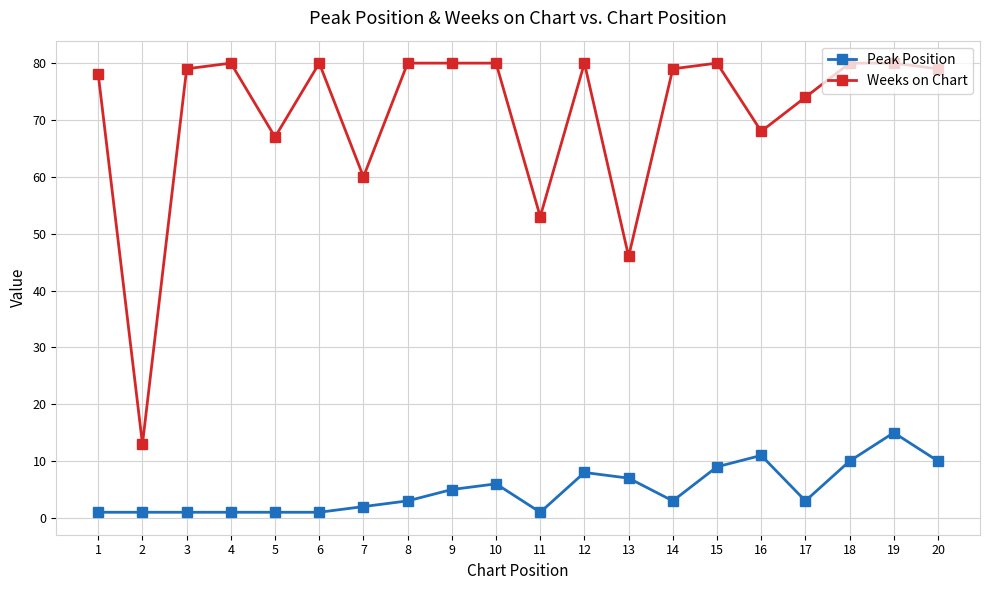

Reading right to left, list all the values displayed in this chart.

Peak Position: 10	15	10	3	11	9	3	7	8	1	6	5	3	2	1	1	1	1	1	1
Weeks on Chart: 79	80	80	74	68	80	79	46	80	53	80	80	80	60	80	67	80	79	13	78